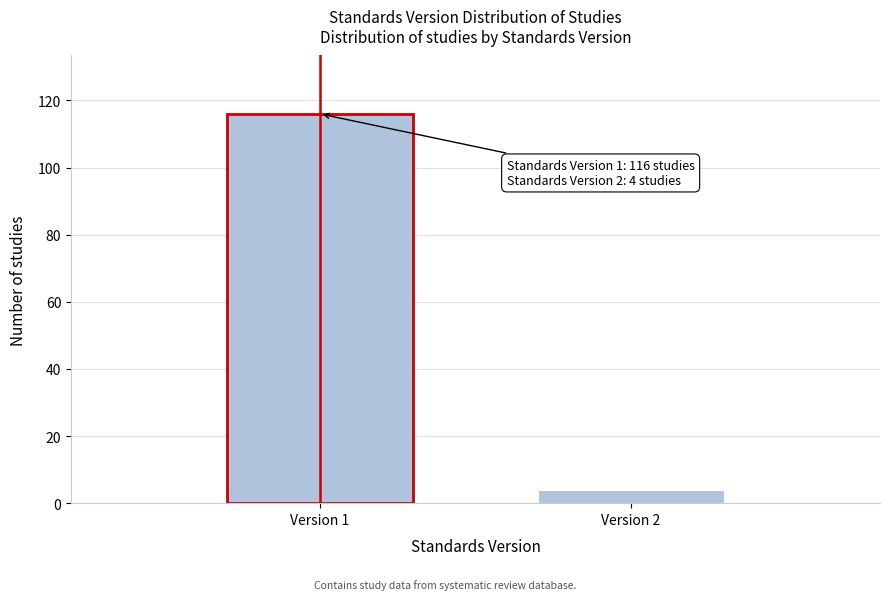

Reading left to right, transcribe all the data shown in this chart.

Version 1=116	Version 2=4